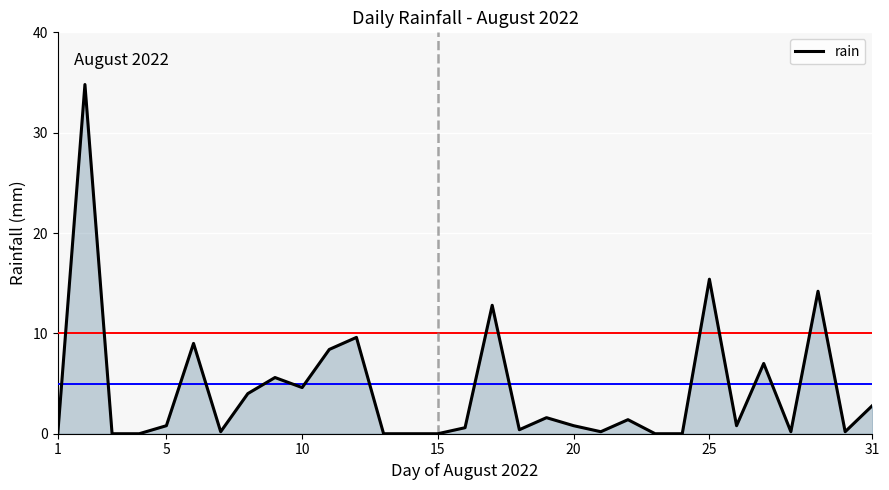

What is the difference between the maximum and minimum values?

34.8